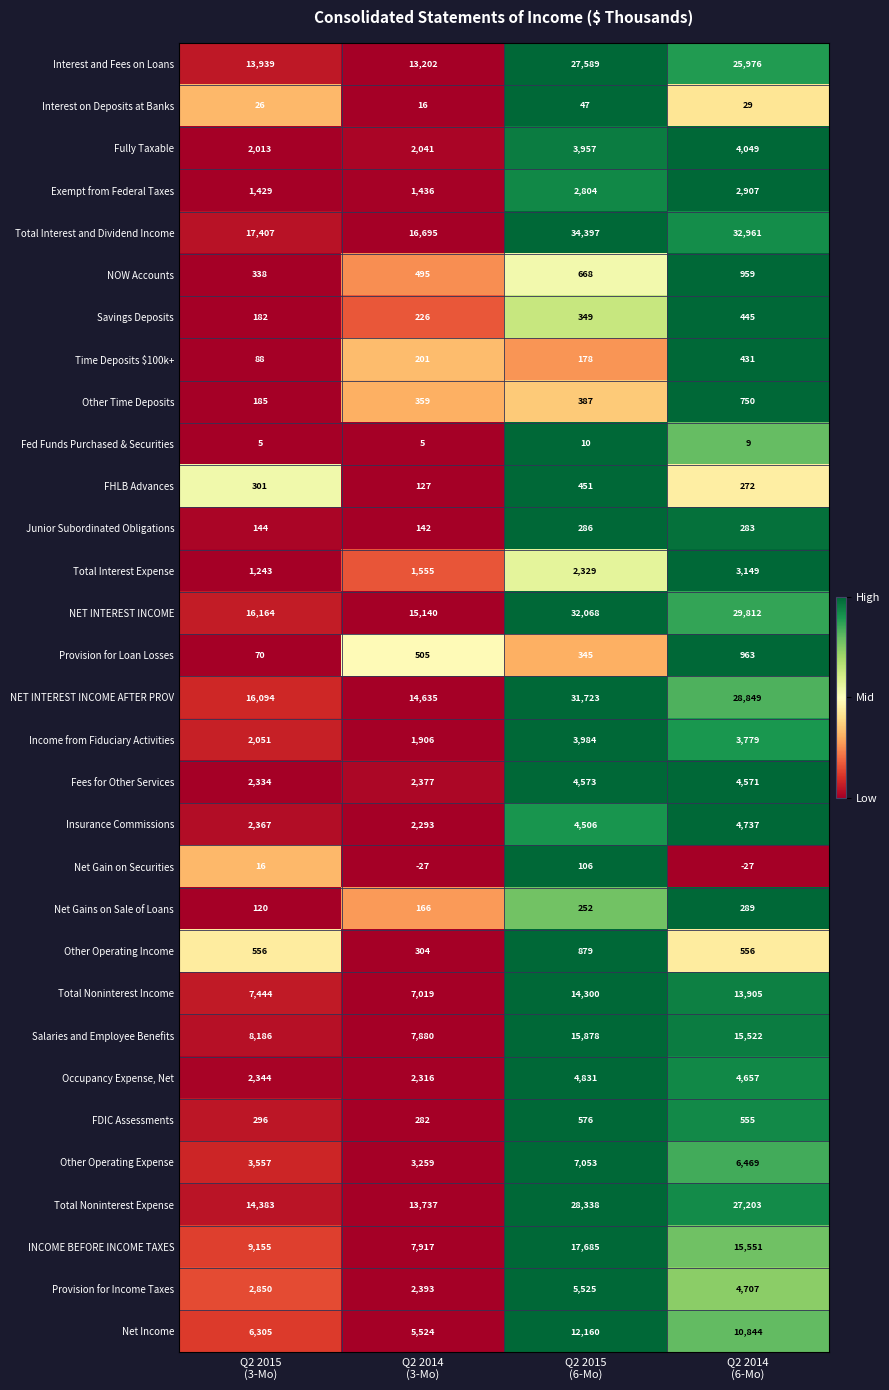

List the series in order of their peak value, highest first.

Total Interest and Dividend Income, NET INTEREST INCOME, NET INTEREST INCOME AFTER PROV, Total Noninterest Expense, Interest and Fees on Loans, INCOME BEFORE INCOME TAXES, Salaries and Employee Benefits, Total Noninterest Income, Net Income, Other Operating Expense, Provision for Income Taxes, Occupancy Expense, Net, Insurance Commissions, Fees for Other Services, Fully Taxable, Income from Fiduciary Activities, Total Interest Expense, Exempt from Federal Taxes, Provision for Loan Losses, NOW Accounts, Other Operating Income, Other Time Deposits, FDIC Assessments, FHLB Advances, Savings Deposits, Time Deposits $100k+, Net Gains on Sale of Loans, Junior Subordinated Obligations, Net Gain on Securities, Interest on Deposits at Banks, Fed Funds Purchased & Securities